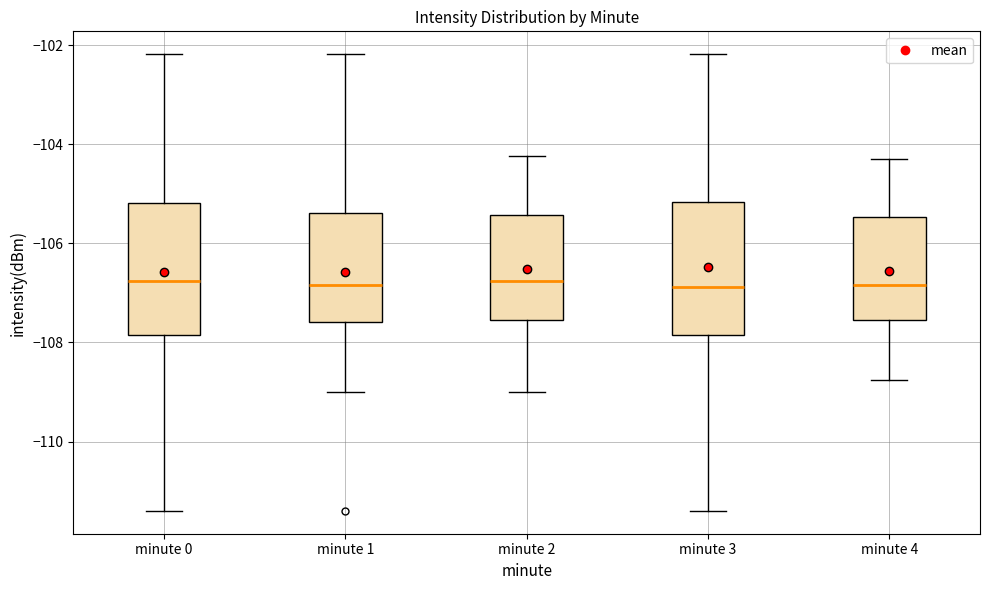

Reading left to right, transcribe this box plot: for each box, give where its median line is, the range the box spans, and where its two whiskers end, as read against the y-axis. The values are not printed on the chart, so give them approximately, as read against the axis.

minute 0: median -106.8, box -107.8 to -105.2, whiskers -111.4 to -102.2
minute 1: median -106.8, box -107.6 to -105.4, whiskers -109.0 to -102.2
minute 2: median -106.8, box -107.6 to -105.4, whiskers -109.0 to -104.2
minute 3: median -106.8, box -107.8 to -105.2, whiskers -111.4 to -102.2
minute 4: median -106.8, box -107.6 to -105.4, whiskers -108.8 to -104.2